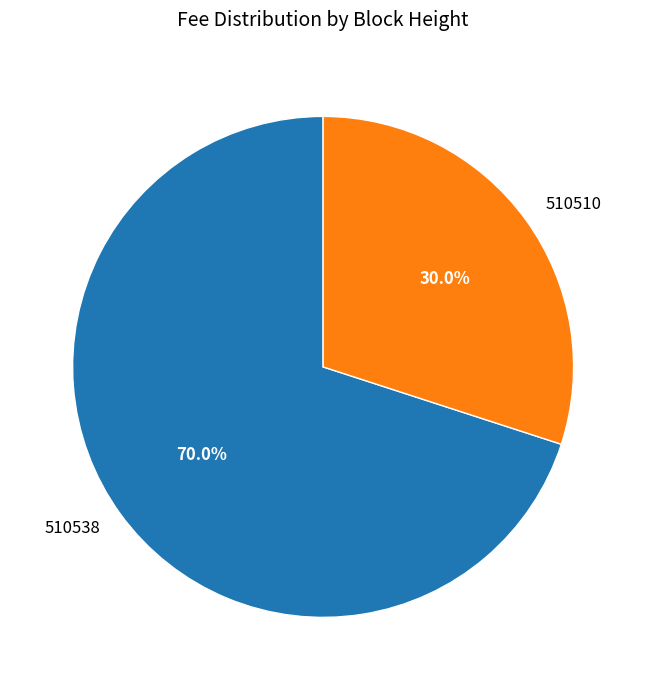

To the nearest percent, what is the combined percentage of 510510 and 510538?

100%